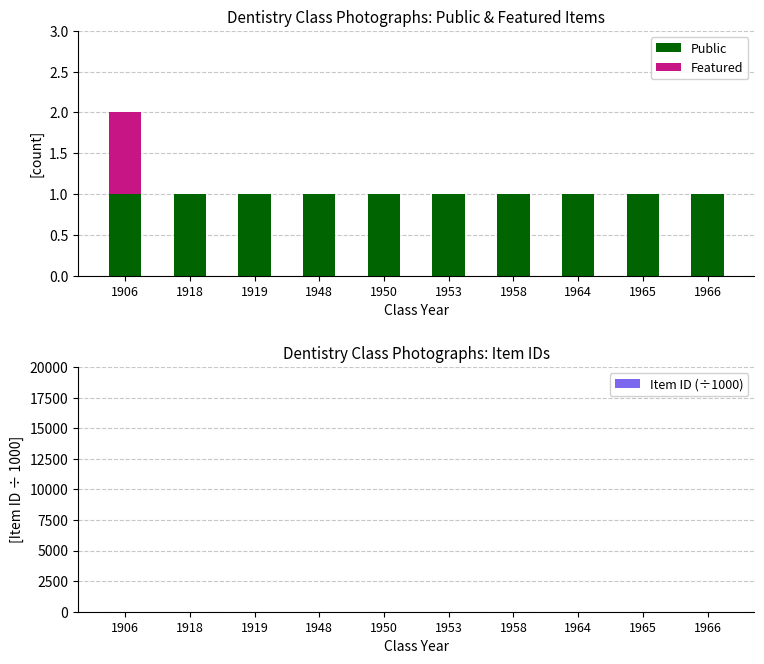

Which category has the highest value in the Item ID (÷1000) series?

1953